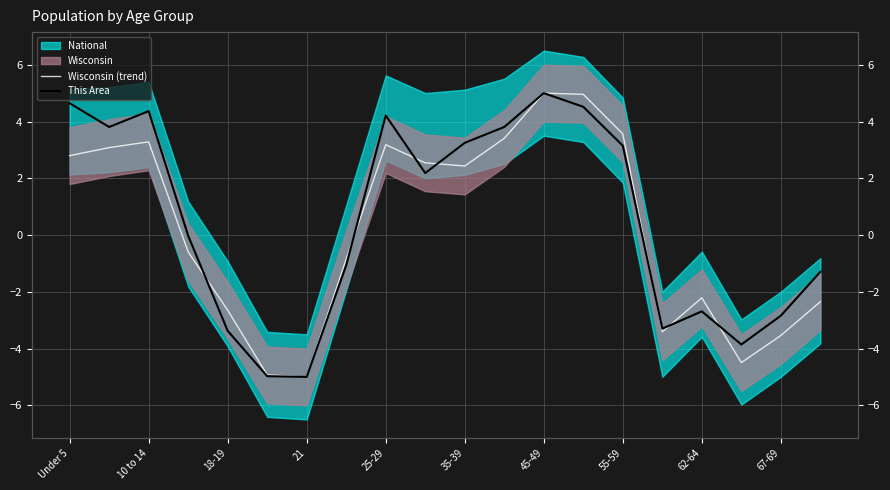

Is the value of Wisconsin (trend) at 25-29 greater than the value of This Area at 11?

No